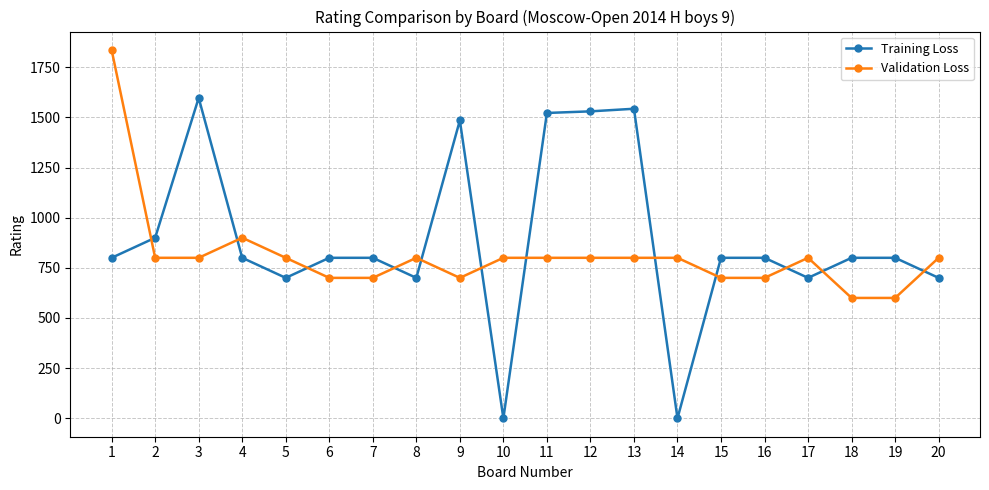

How many data points in Validation Loss are less than 800?

7